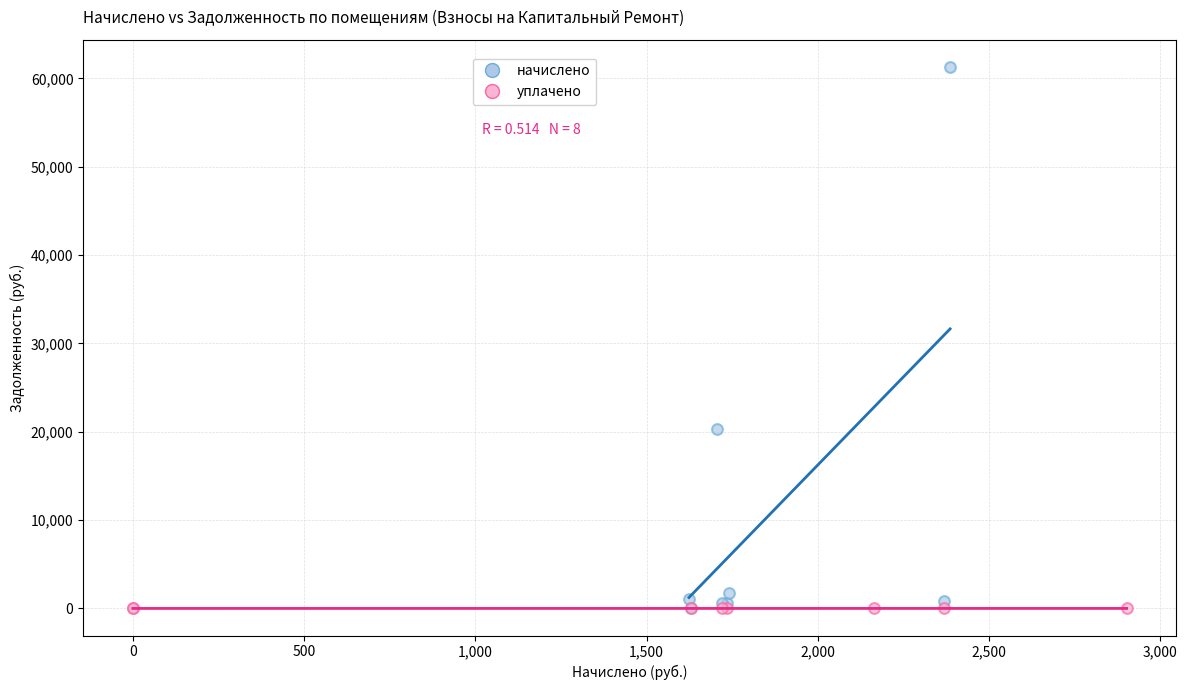

Which series has the widest spread of Y values?

начислено